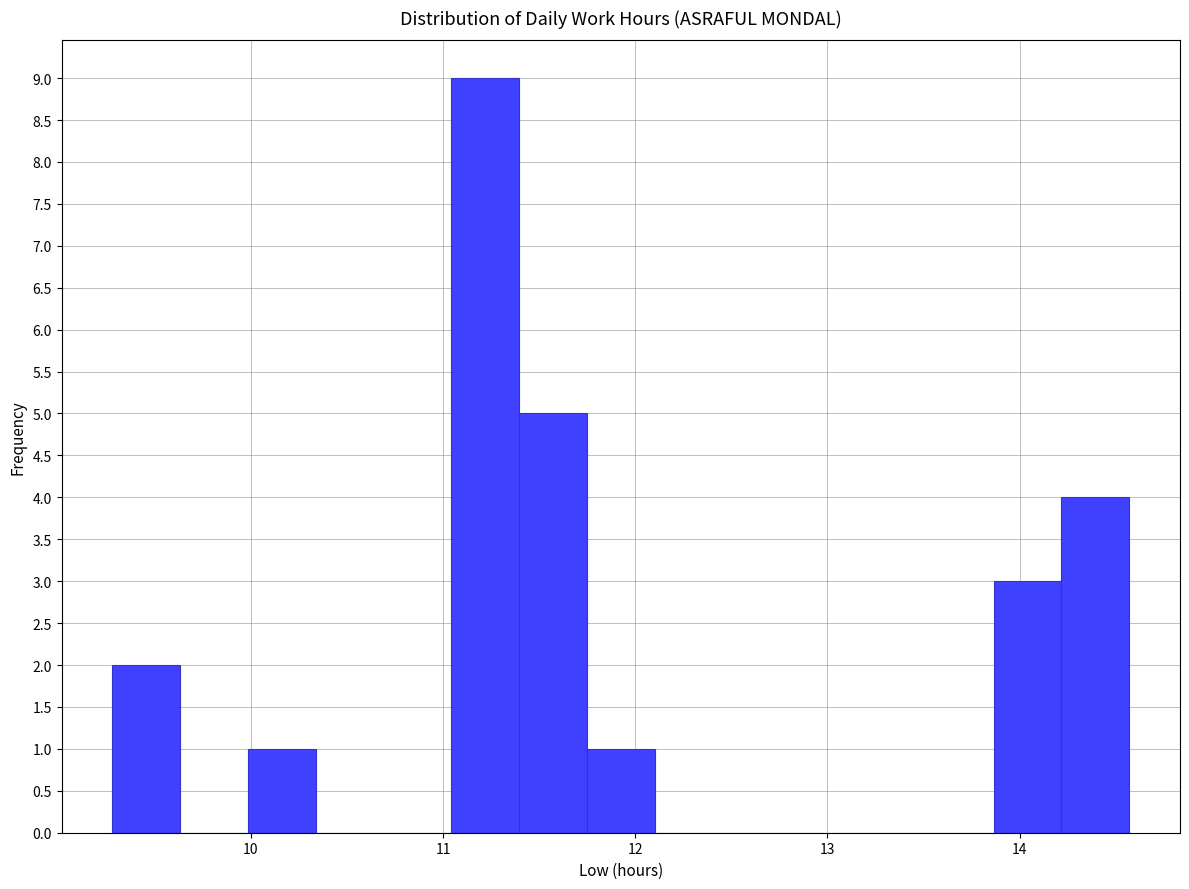

Around what value on the x-axis is the tallest bar? Give the approximate position of its centre, as read against the axis.

11.2